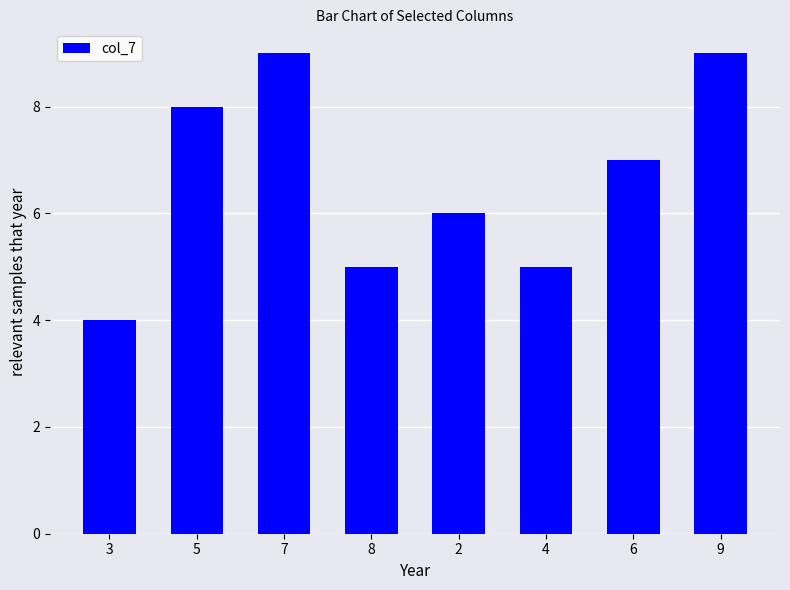

What is the change in value from 8 to 2?

+1